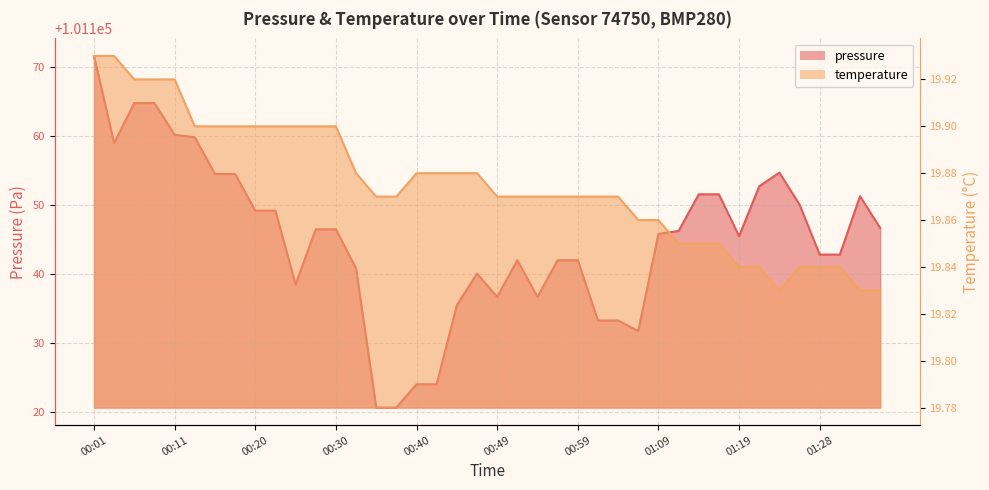

At which category is the sum across all series the highest?

00:01